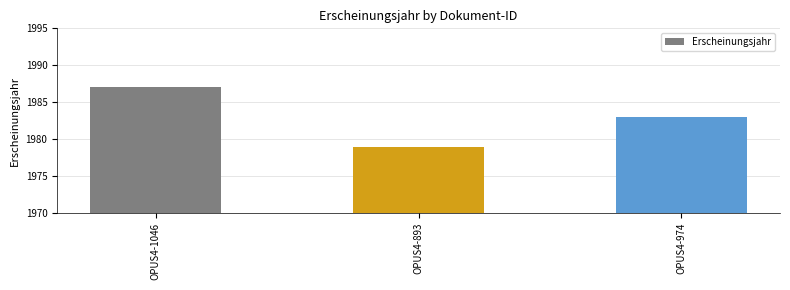

Which label corresponds to the largest value in the chart?

OPUS4-1046